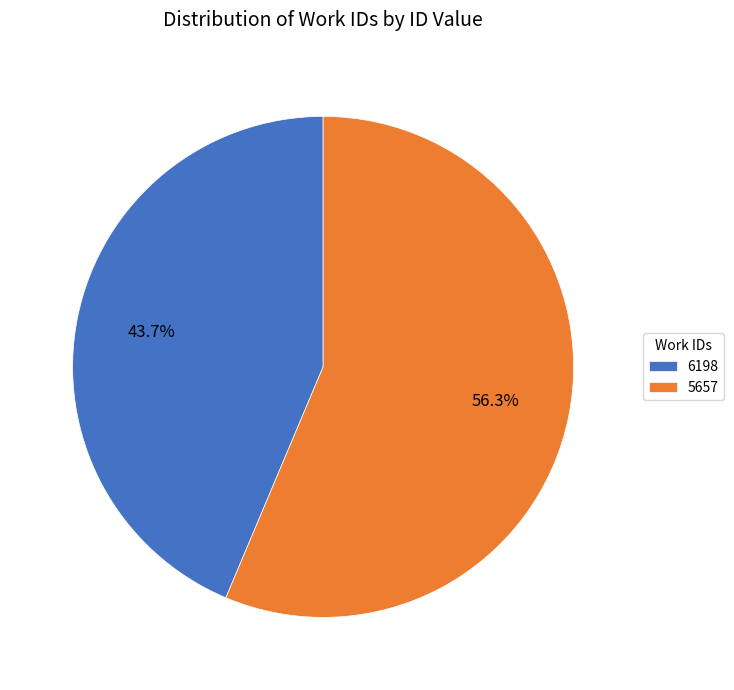

How many segments does this pie chart have?

2